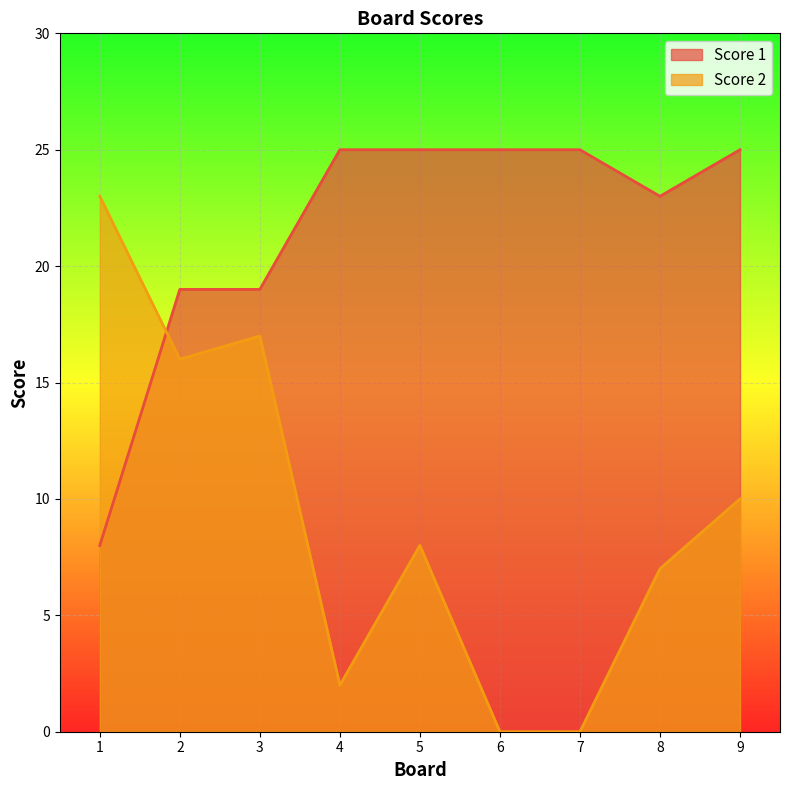

Reading right to left, transcribe all the data shown in this chart.

Score 1: 25	23	25	25	25	25	19	19	8
Score 2: 10	7	0	0	8	2	17	16	23